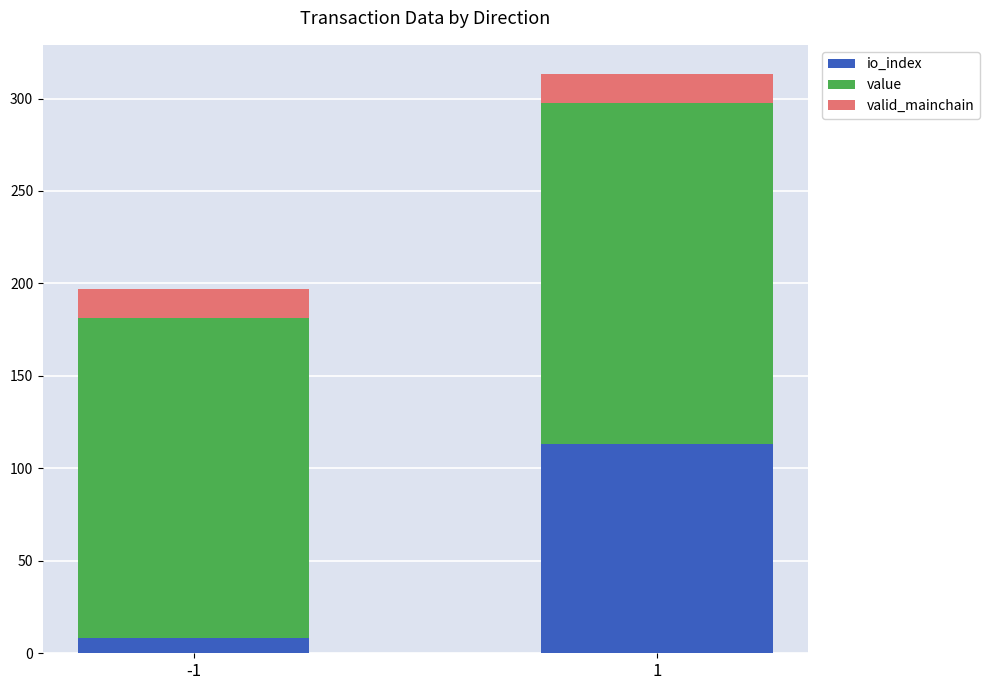

What is the total value across all series at 1?

313.4